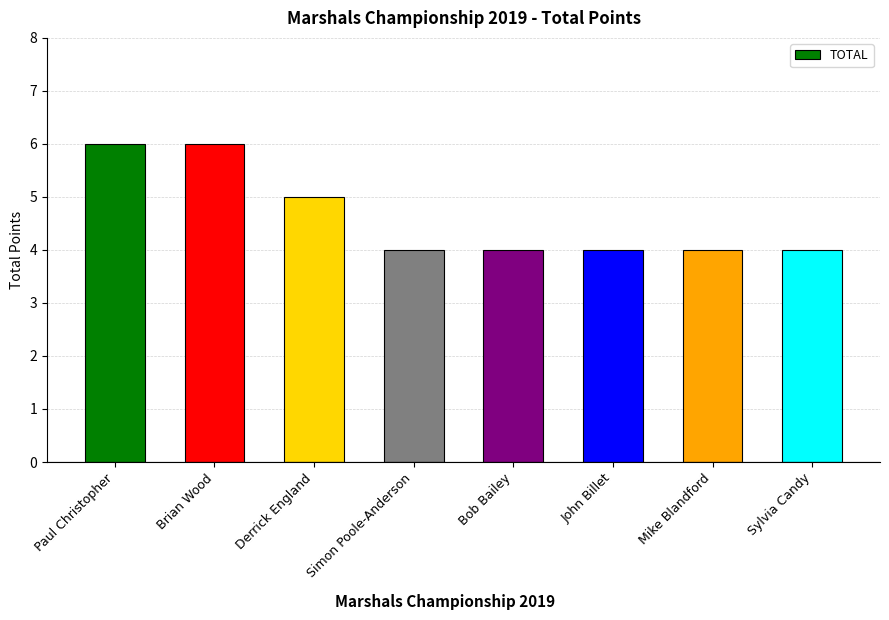

How many series are shown in this chart?

1